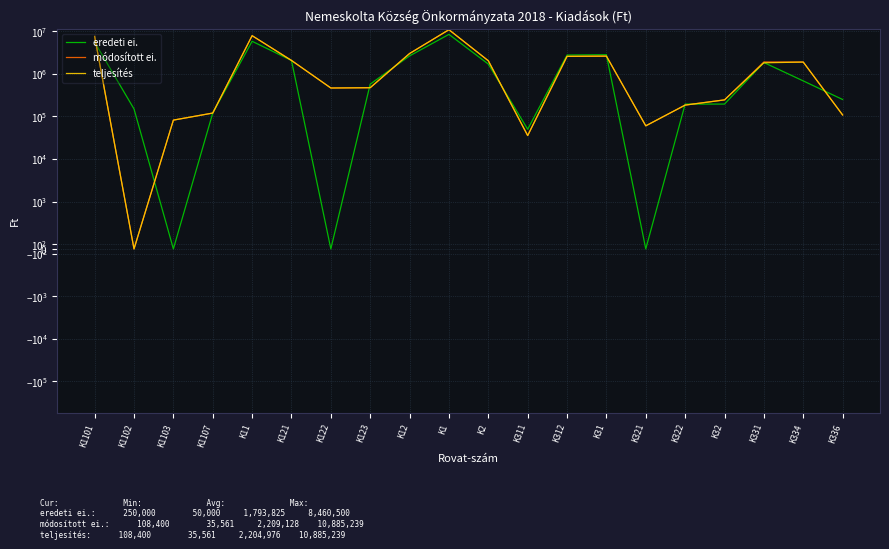

Which series ends up on top after the final intersection of eredeti ei. and teljesítés?

eredeti ei.